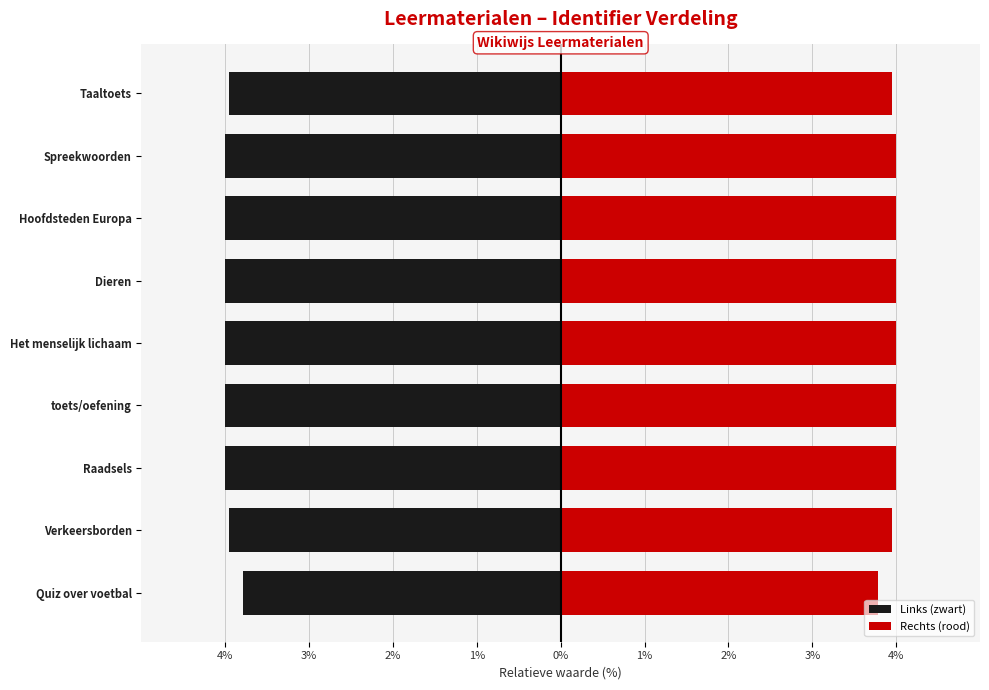

What is the sum of the Rechts (rood) values at Dieren and Raadsels?

8.0